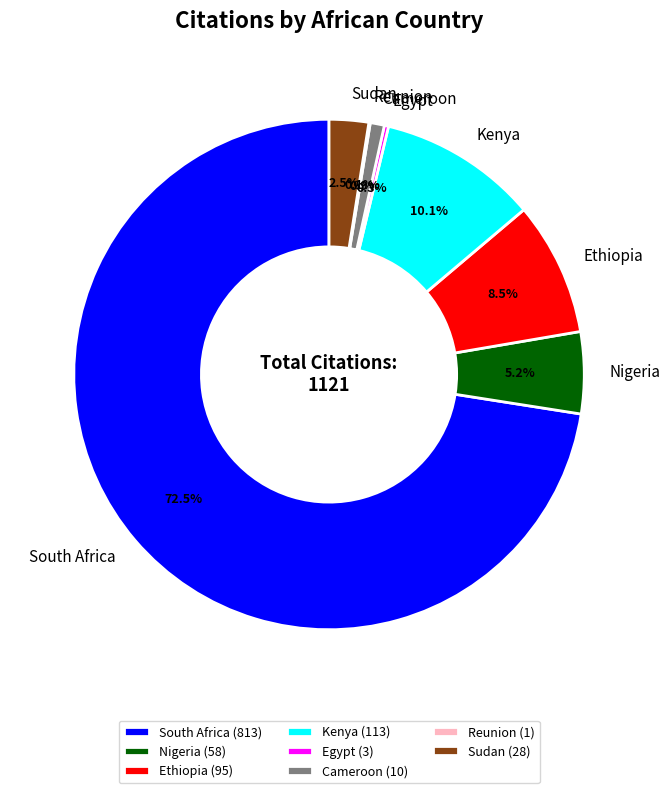

Which slice is the largest?

South Africa